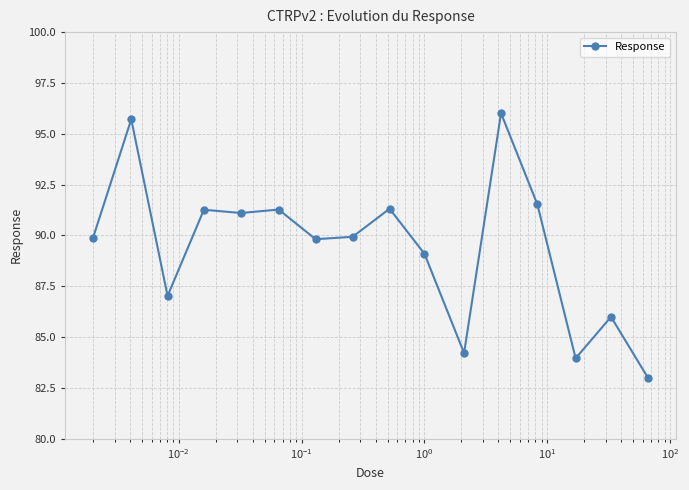

What is the value of the 14th point from the left?

84.0